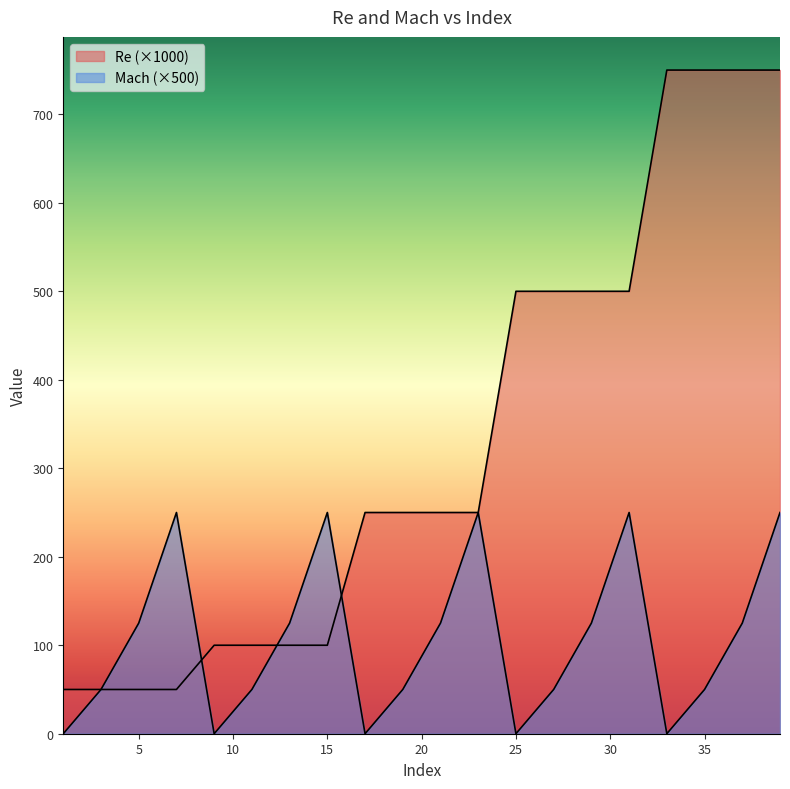

Is the value of Re at 5 greater than the value of Mach at 7?

No